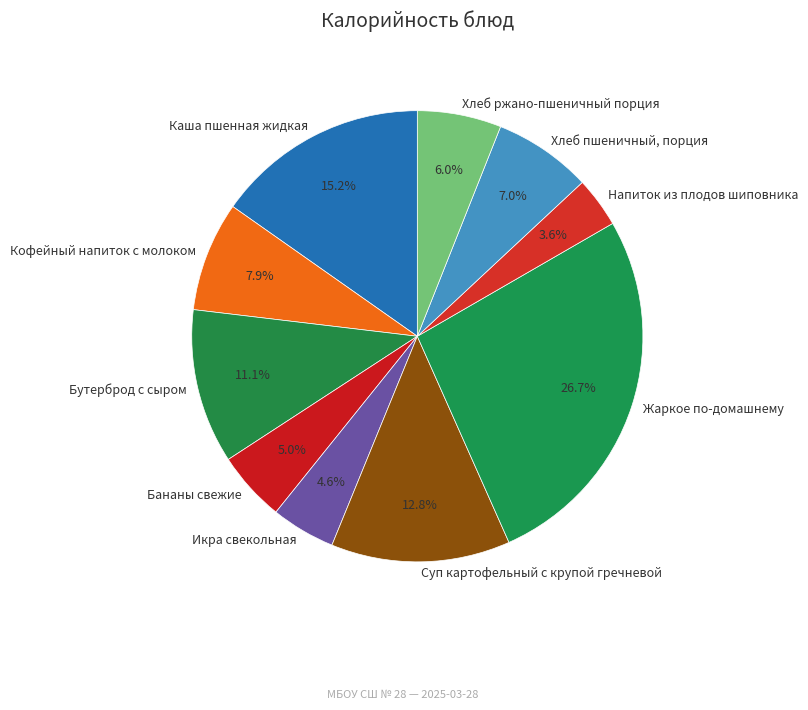

The Хлеб ржано-пшеничный порция slice represents 1% of the pie. True or false?

False